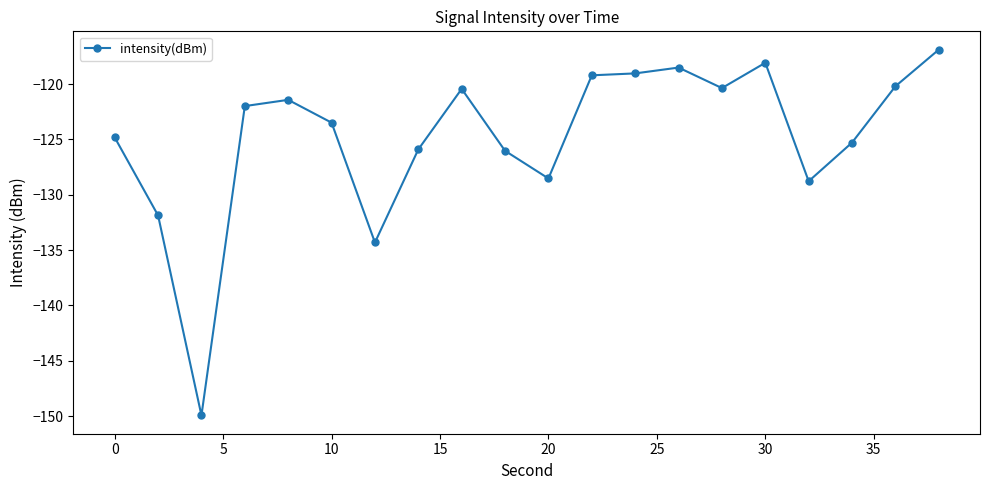

True or false: there are more than 0 points higher than both neighbors.

True